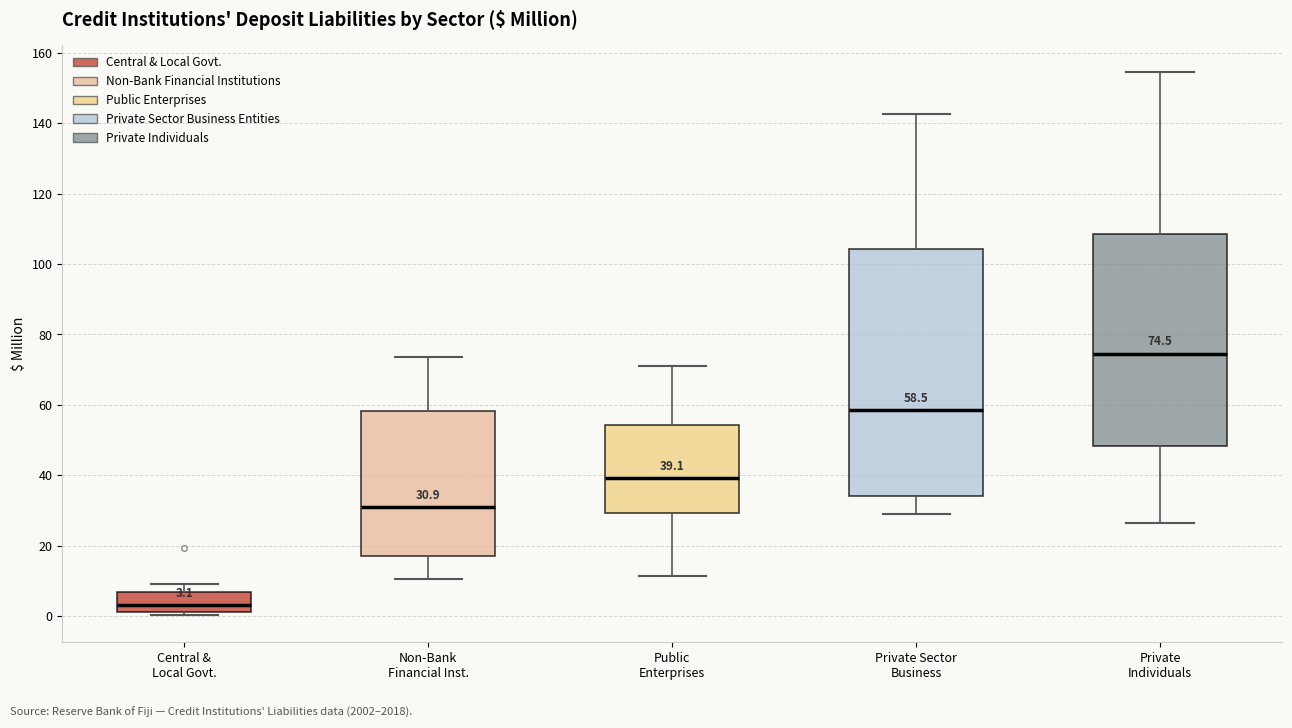

Which box has the lowest median line?

Central & Local Govt.